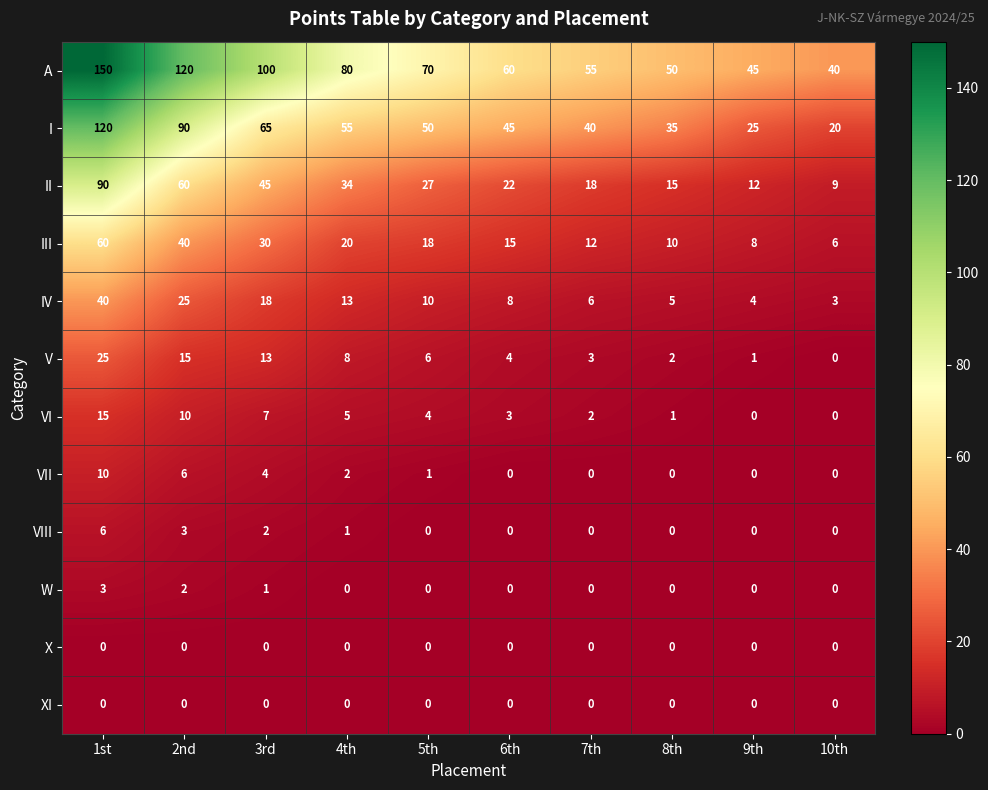

Which label corresponds to the largest value in the chart?

1st